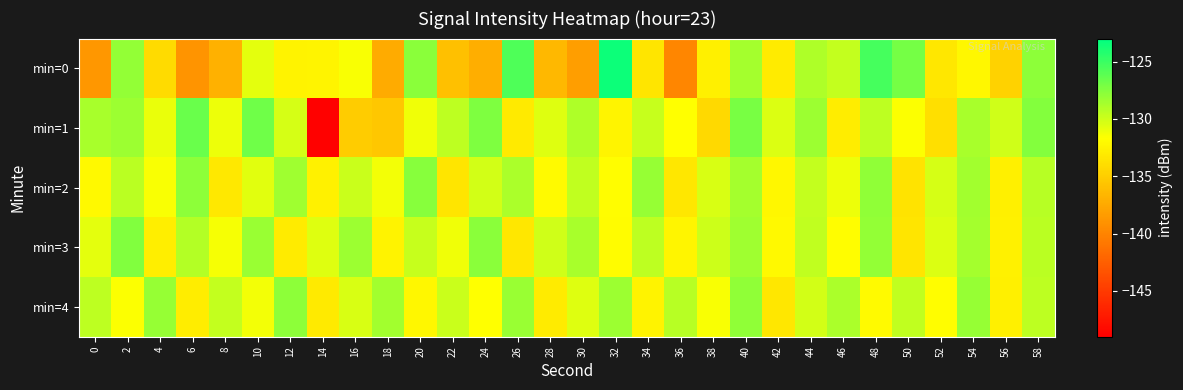

What is the total value across all series at 34?

-653.3